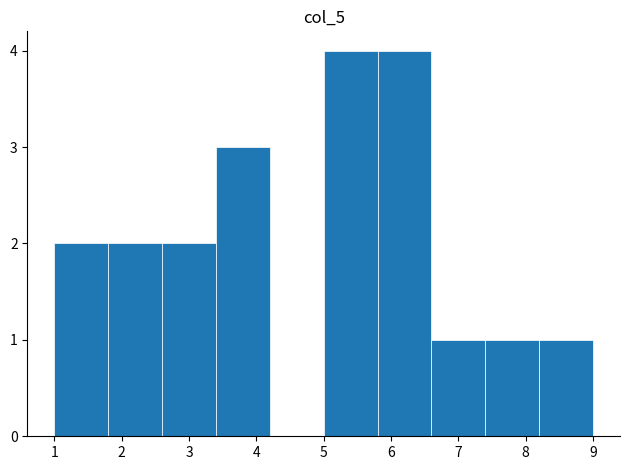

What is the height of the bar covering 8.2 to 9.0 on the x-axis? The values are not printed on the chart, so give them approximately, as read against the axis.

1